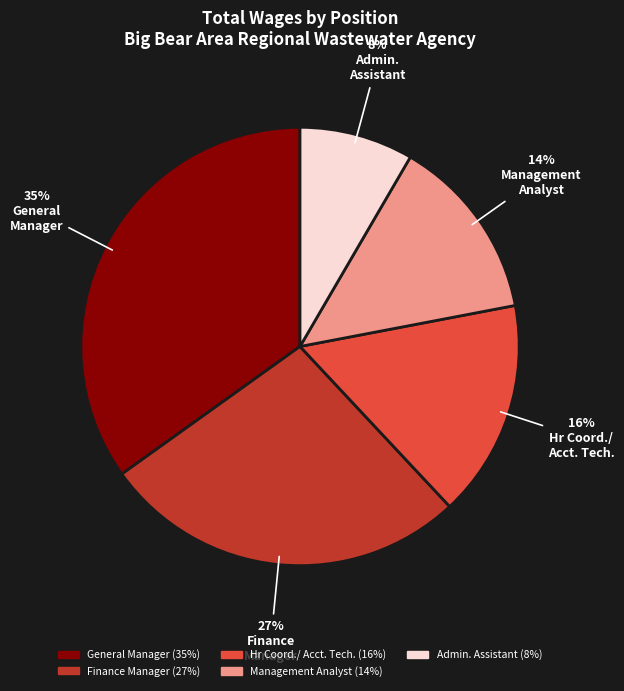

To the nearest percent, what is the average slice percentage?

20%